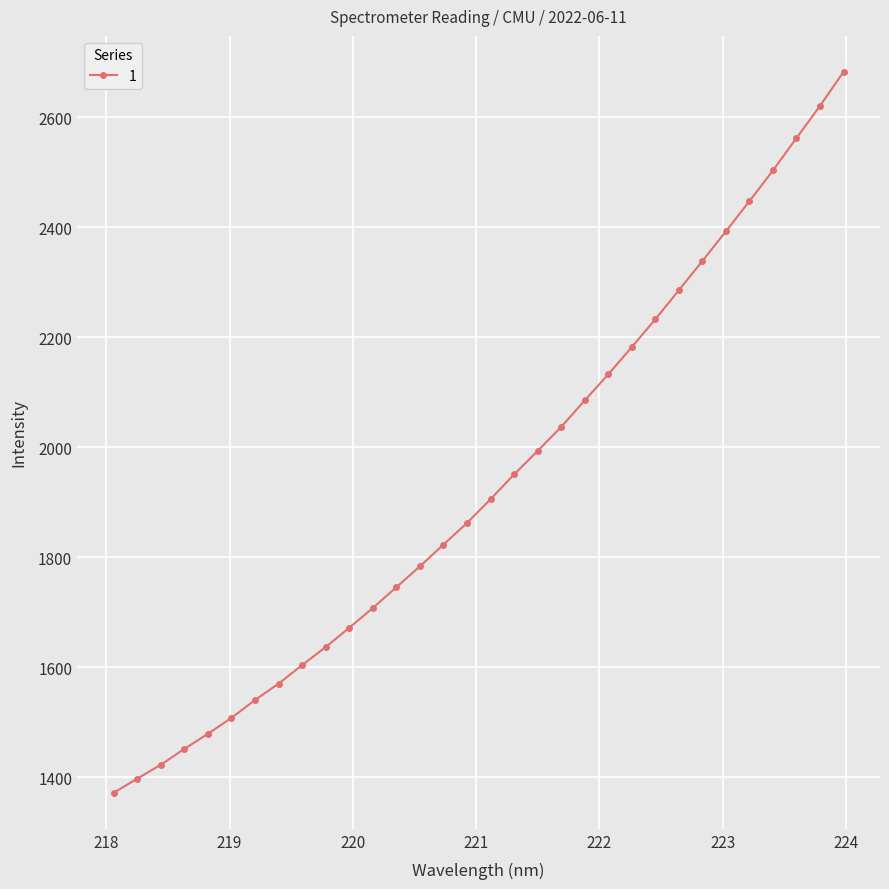

What is the smallest value displayed?

1372.0